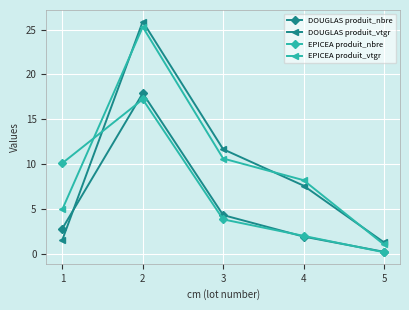

The value of EPICEA produit_nbre at 3 is 5.4. True or false?

False